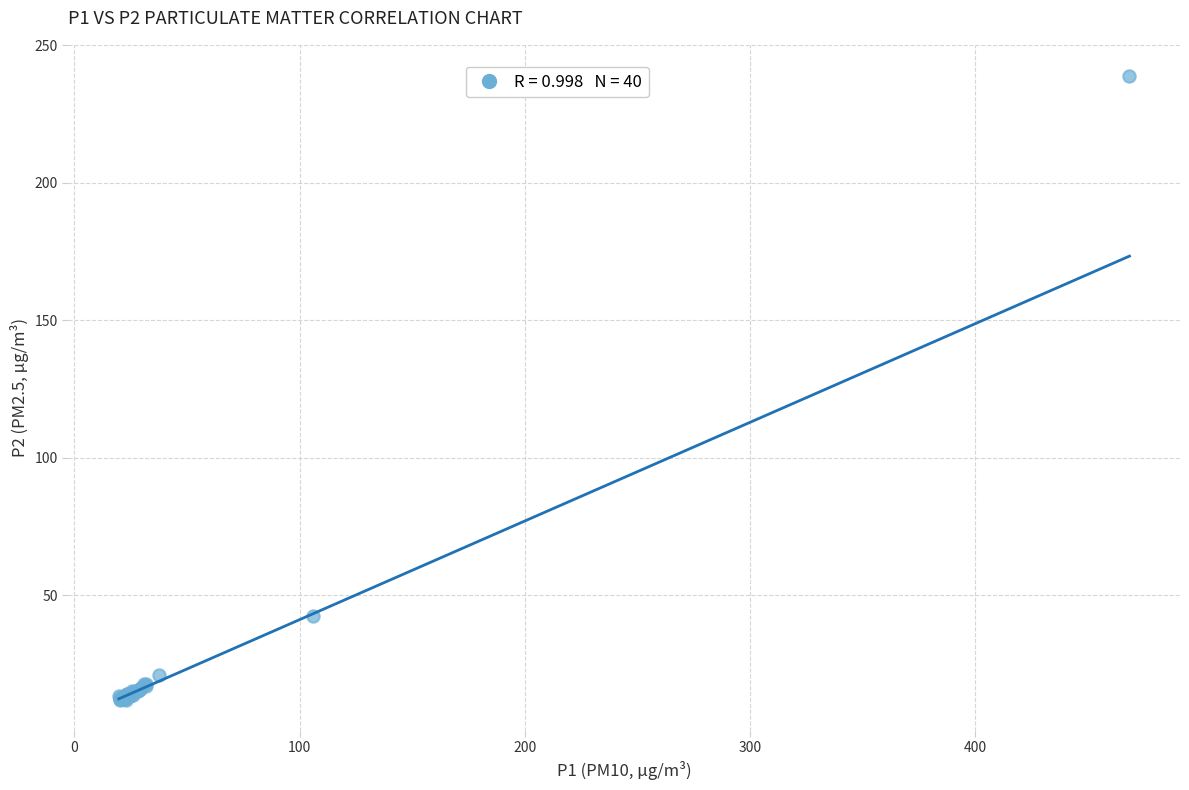

What Y value in the scatter plot is closest to 125?

42.4